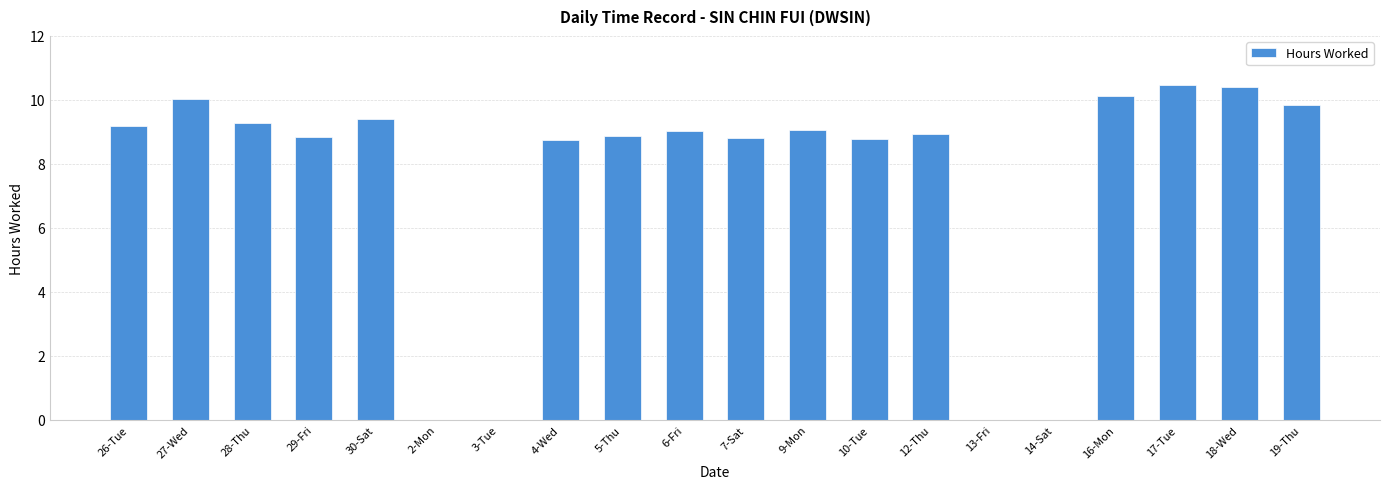

What is the maximum value shown in the chart?

10.5